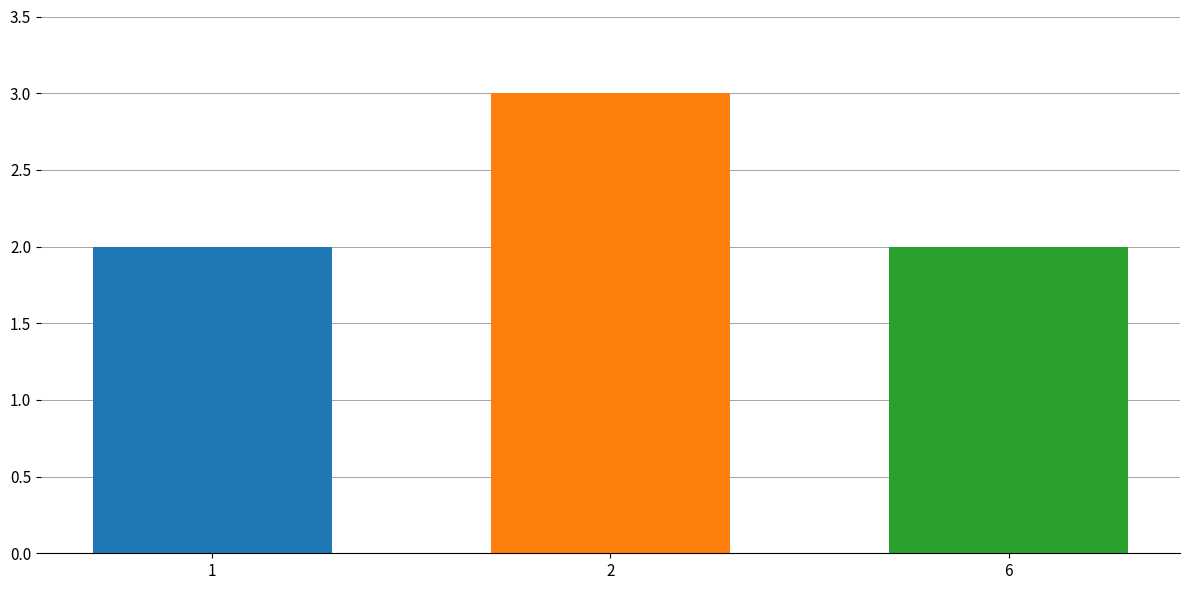

The chart shows a value of 5 at 2. True or false?

False